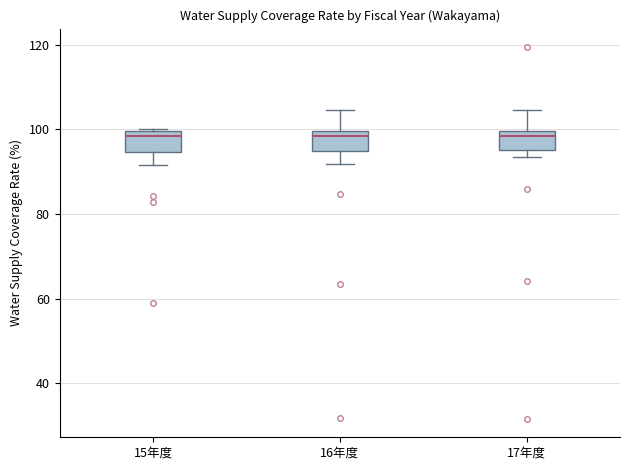

Reading left to right, transcribe this box plot: for each box, give where its median line is, the range the box spans, and where its two whiskers end, as read against the y-axis. The values are not printed on the chart, so give them approximately, as read against the axis.

15年度: median 98, box 94 to 100, whiskers 92 to 100
16年度: median 98, box 94 to 100, whiskers 92 to 104
17年度: median 98, box 96 to 100, whiskers 94 to 104